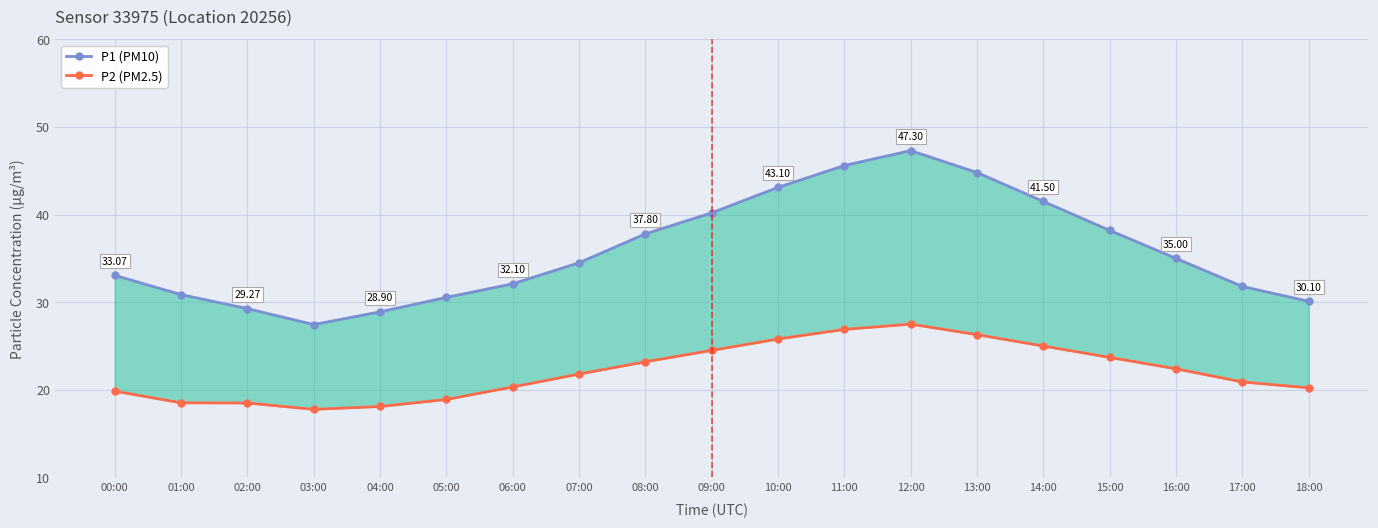

True or false: P1 (PM10) and P2 (PM2.5) cross at least once.

False